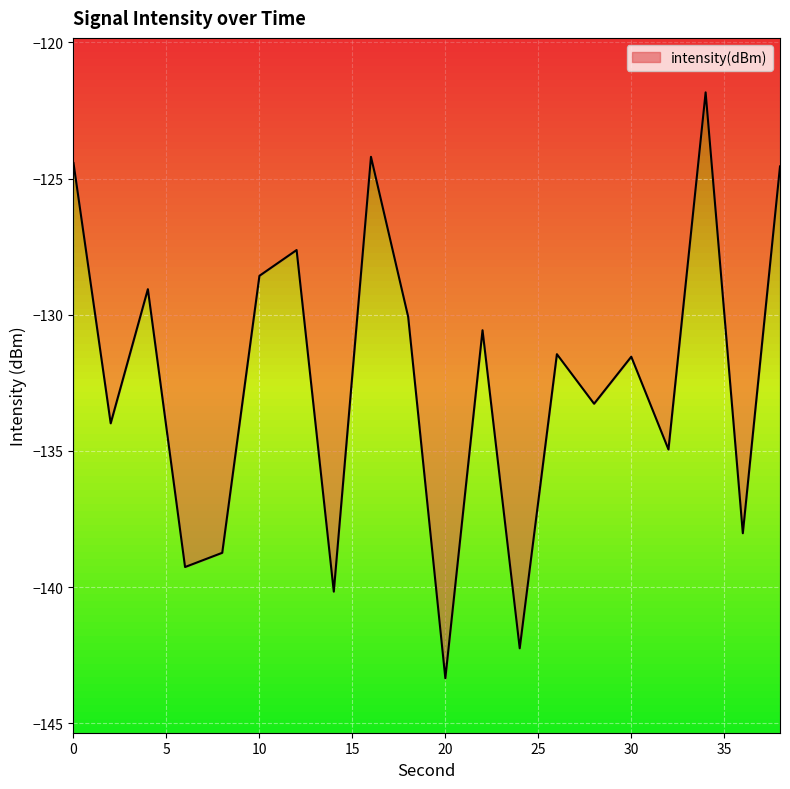

At which category does the data reach its first local peak?

4